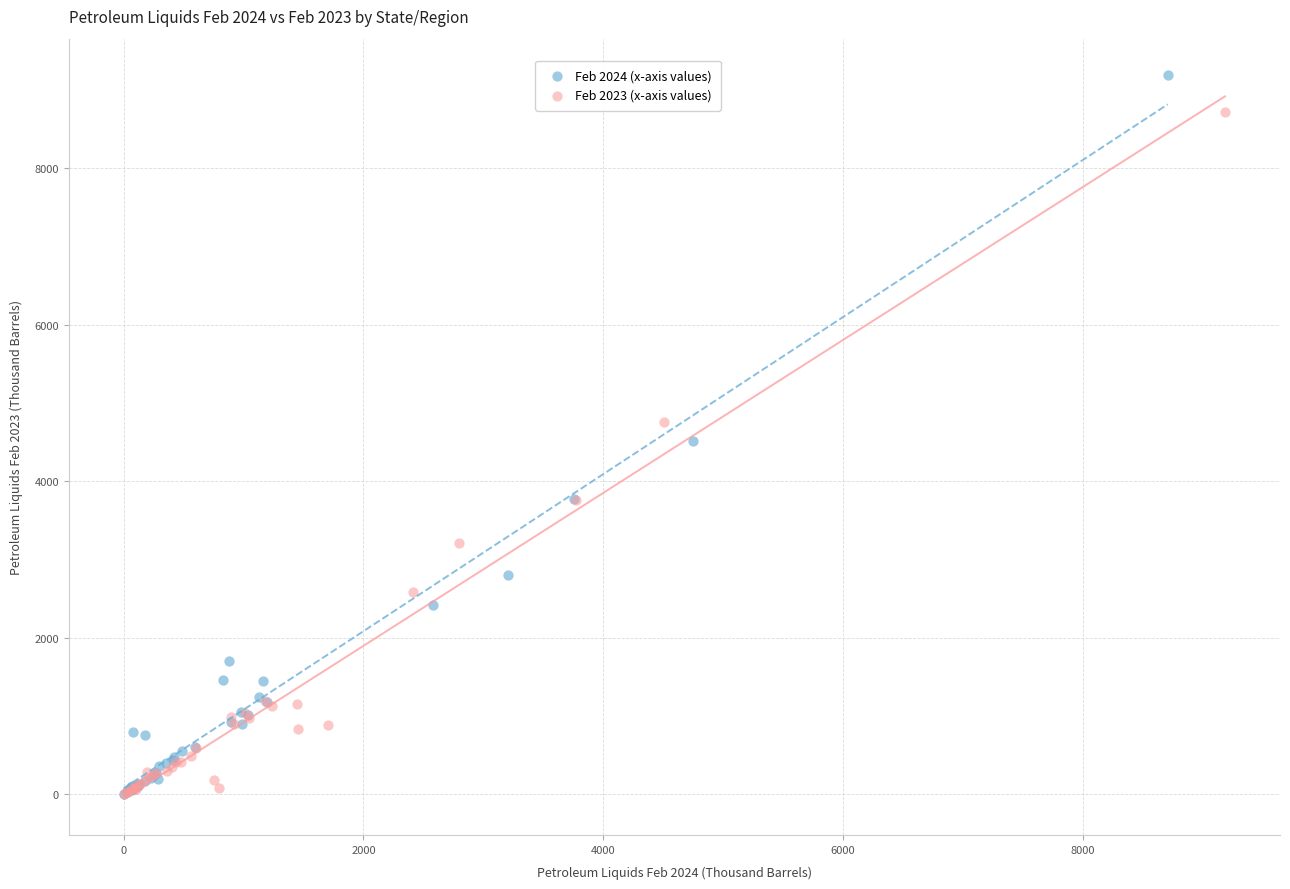

Which series contains the highest Y value?

Feb 2024 (x-axis values)